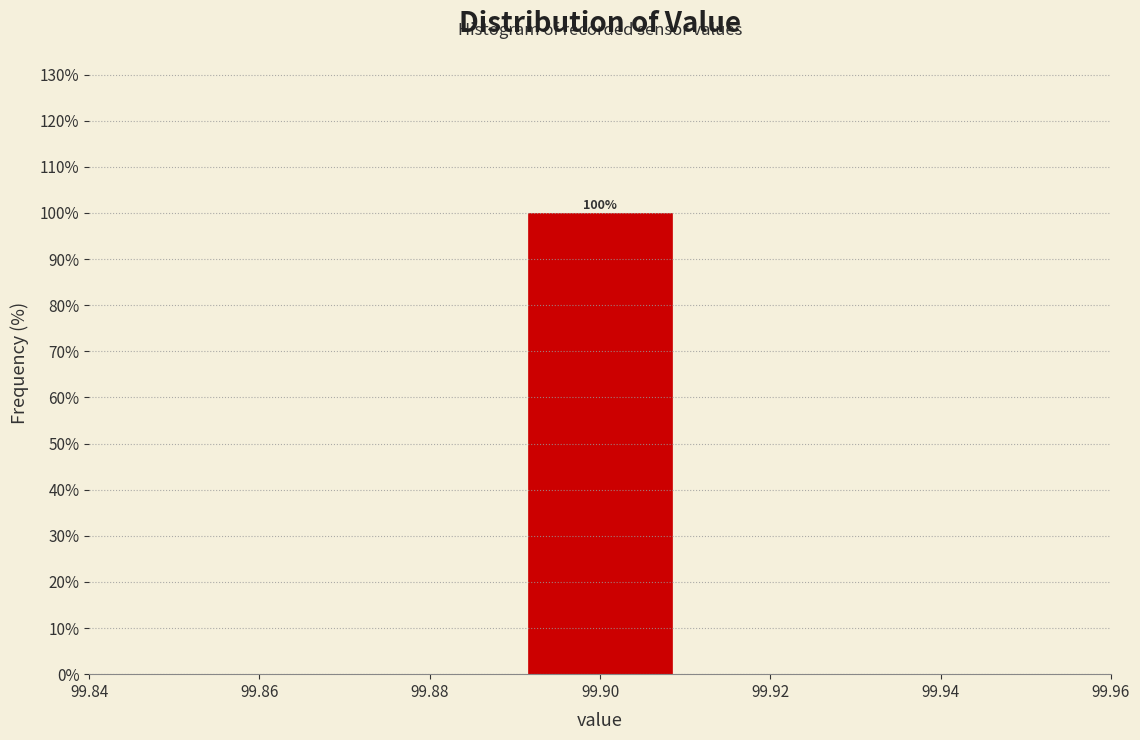

Over which range of the x-axis is the bar tallest?

99.89 to 99.91